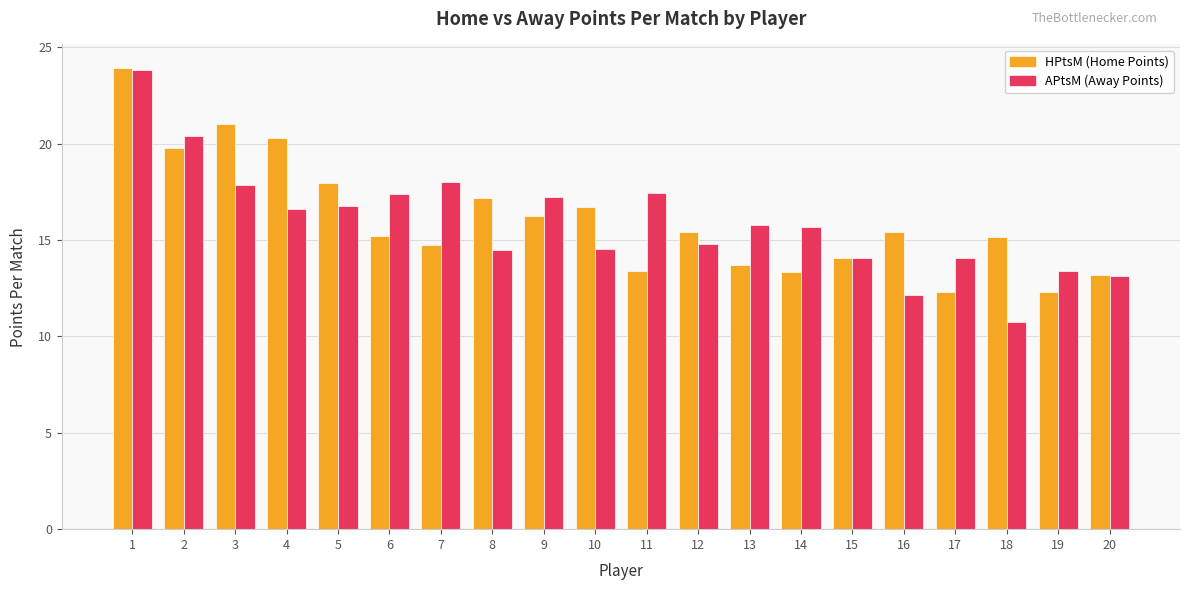

True or false: HPtsM (Home Points) has a value of 13.4 at 11.

True